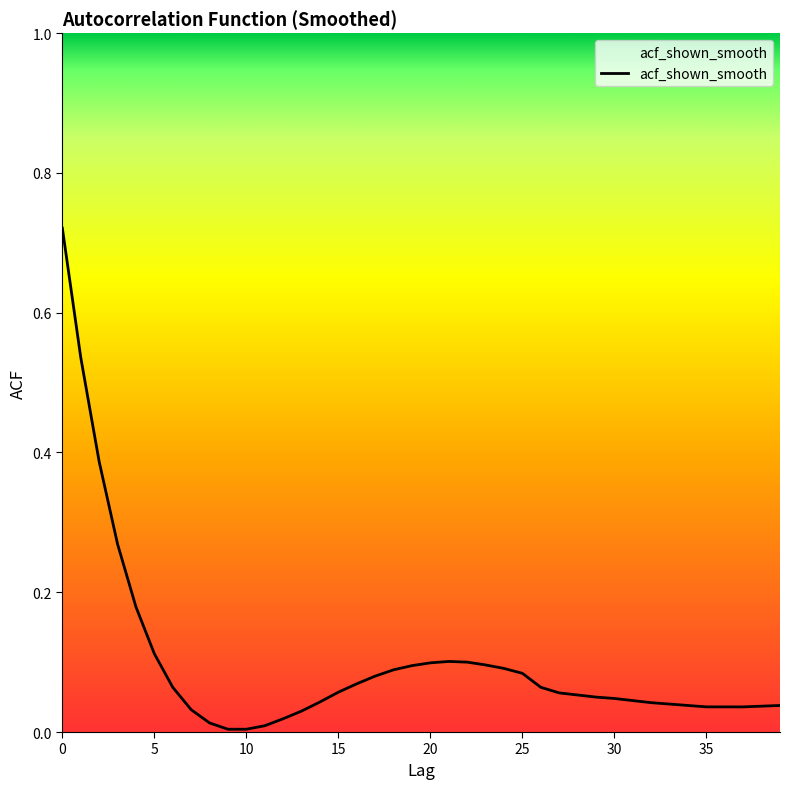

How many lines are shown in the chart?

1